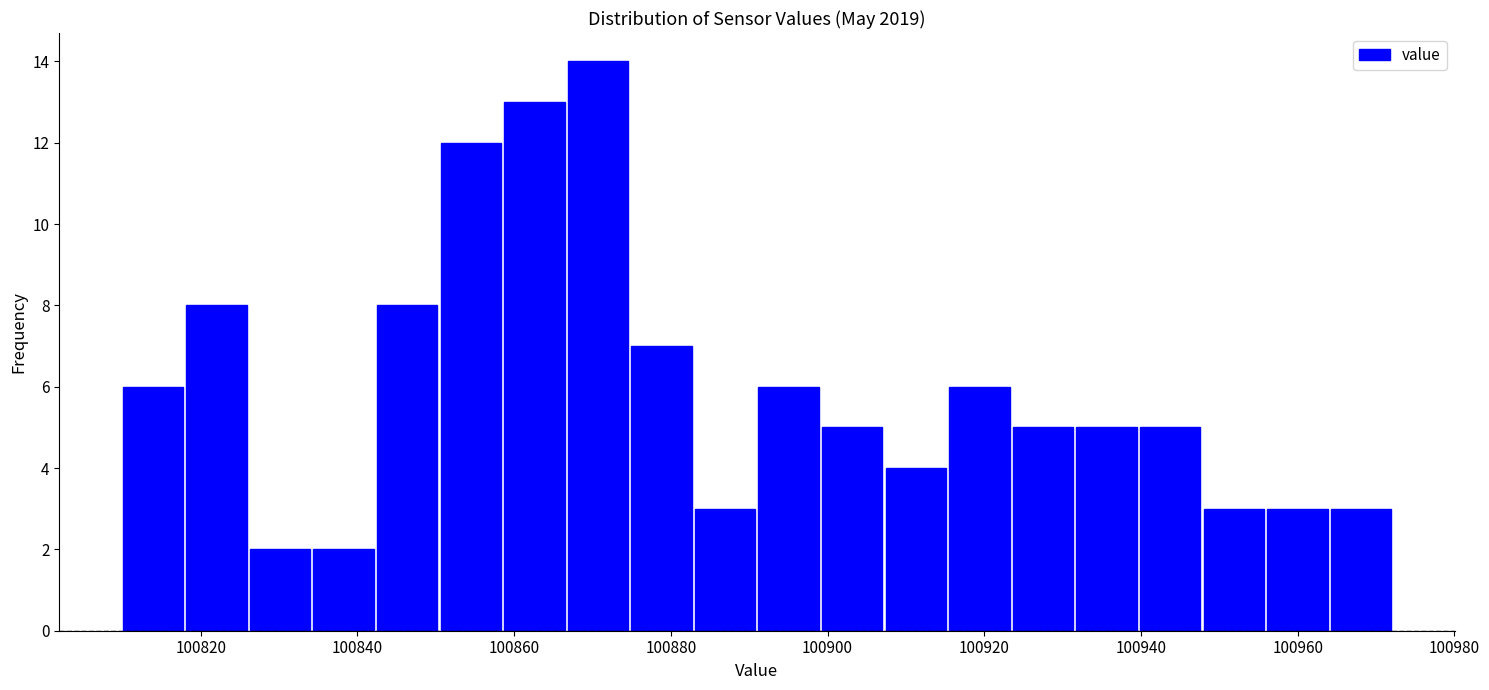

What is the height of the bar covering 100874 to 100882 on the x-axis? Neither the bar edges nor the heights are printed on the chart, so give them approximately, as read against the axes.

7